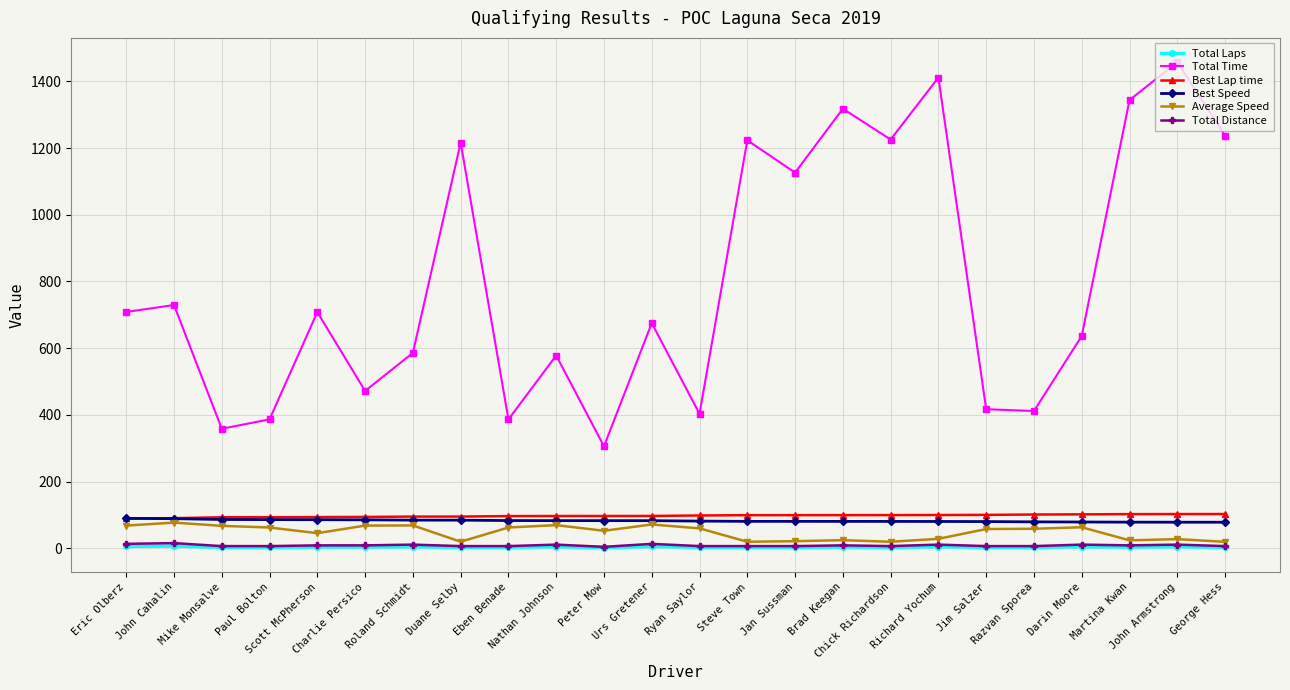

How many data points does each series have?

24